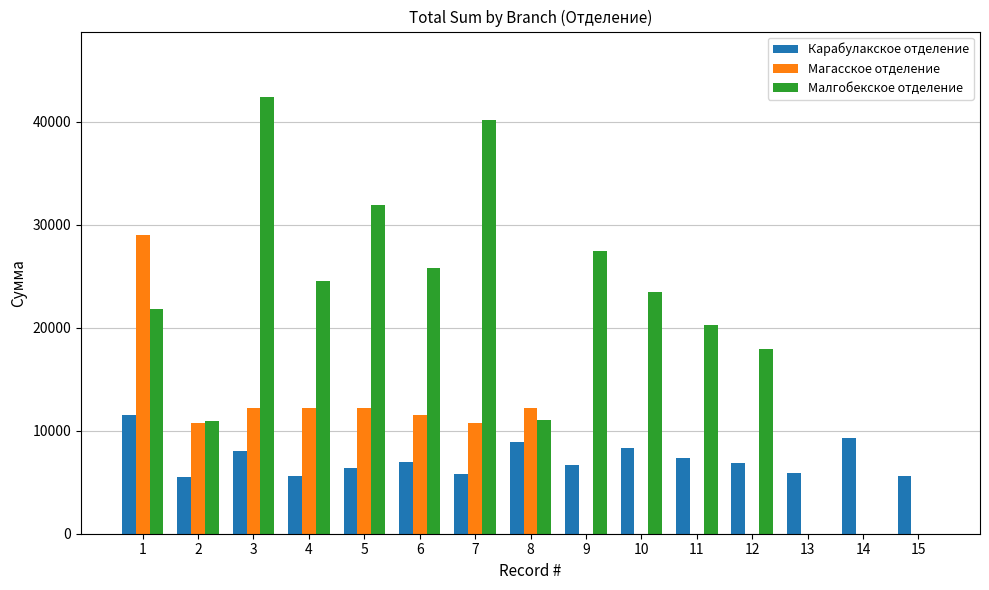

Which series has the largest total across all categories?

Малгобекское отделение